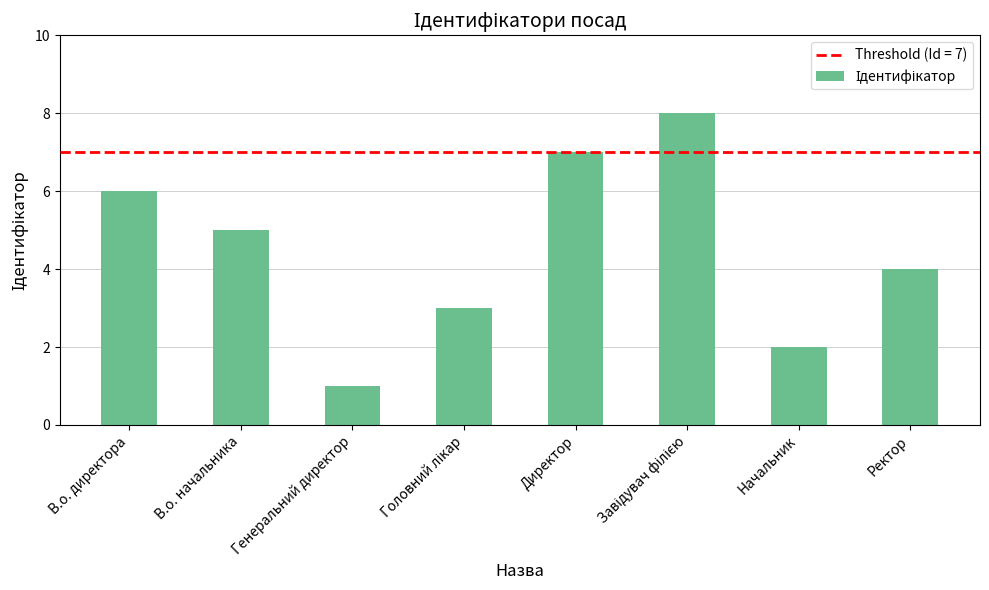

Reading right to left, transcribe all the data shown in this chart.

4	2	8	7	3	1	5	6